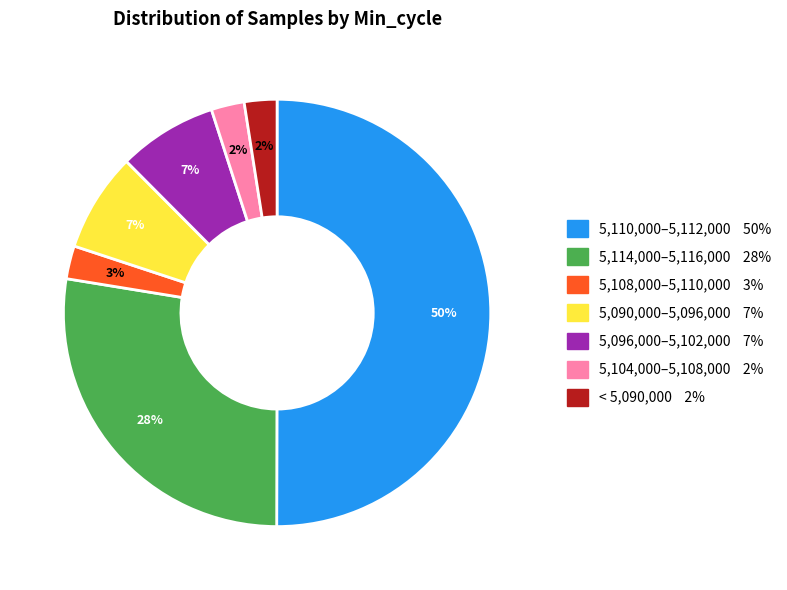

To the nearest percent, what is the difference between the largest and smallest slice percentages?

48%